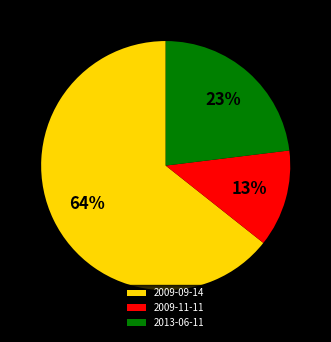

How many slices are in this pie chart?

3